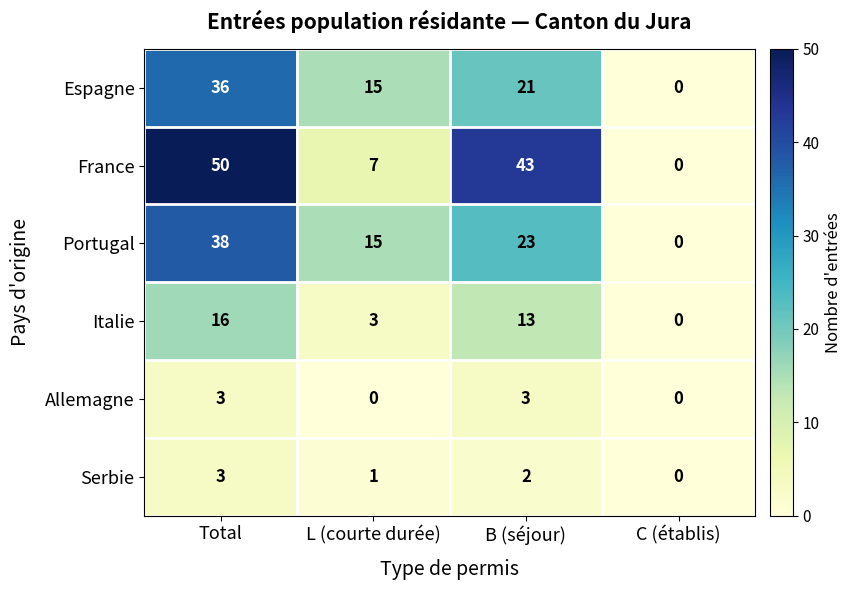

True or false: Portugal has a value of 9 at B (séjour).

False